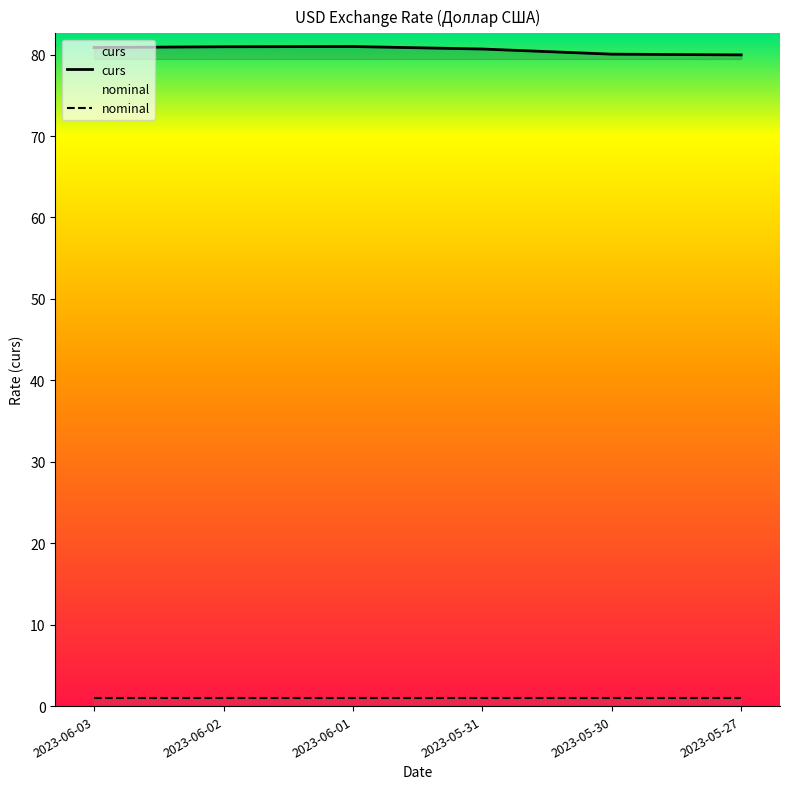

How many lines are shown in the chart?

2